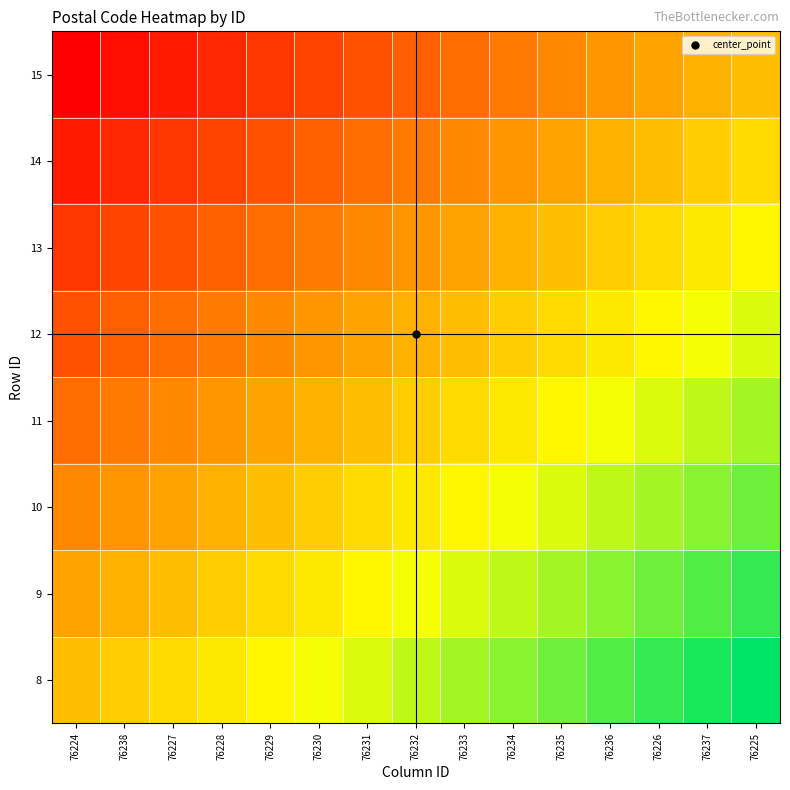

Which category has the lowest value across all series?

76224